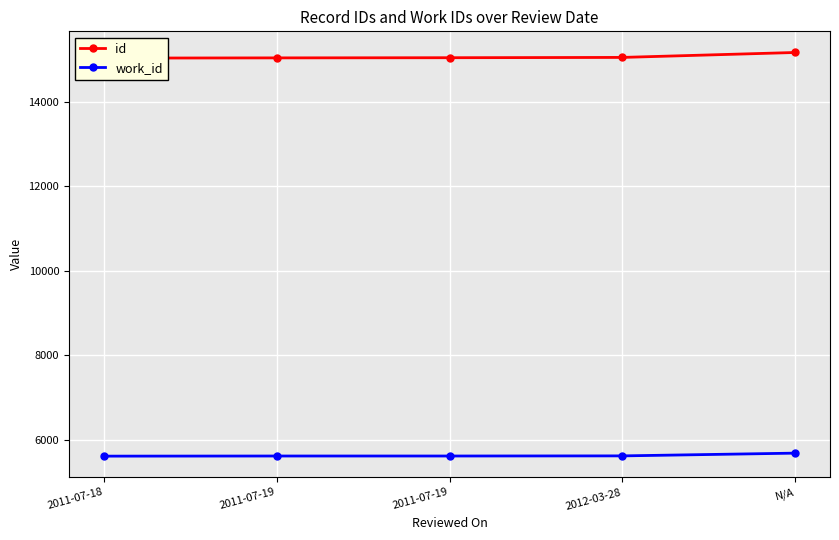

Is the value of id at 2012-03-28 greater than the value of work_id at N/A?

Yes